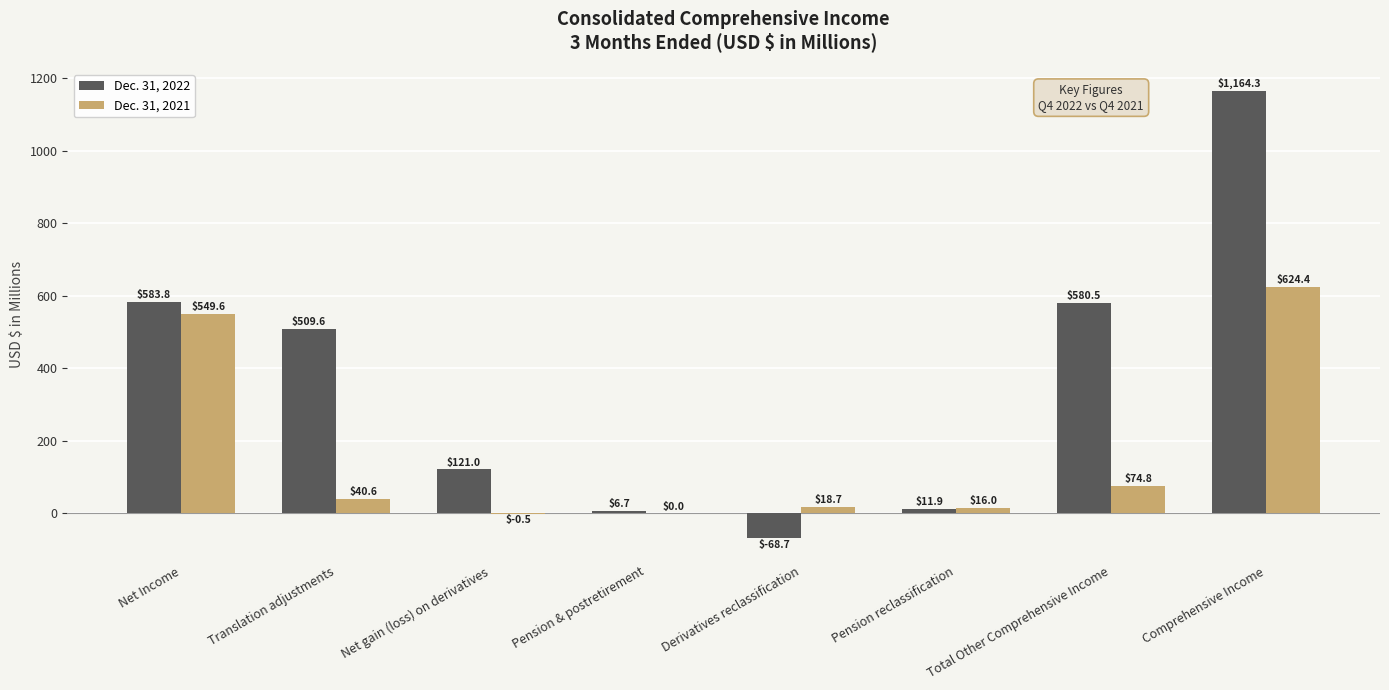

At which label does Dec. 31, 2022 first exceed 509?

Net Income